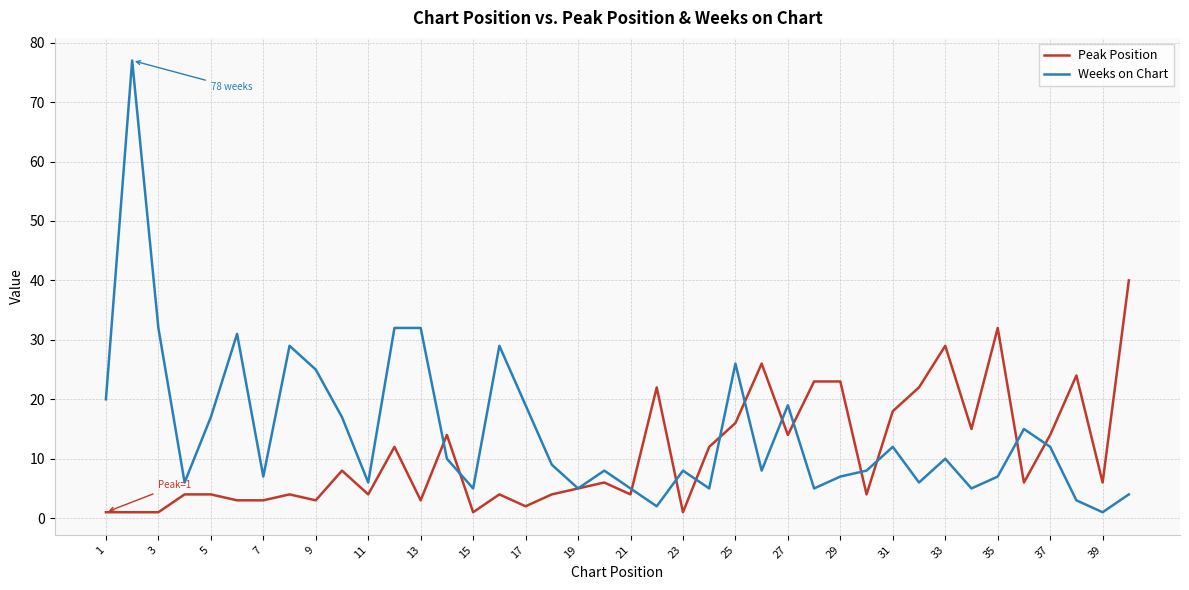

Does the chart have visible grid lines?

Yes